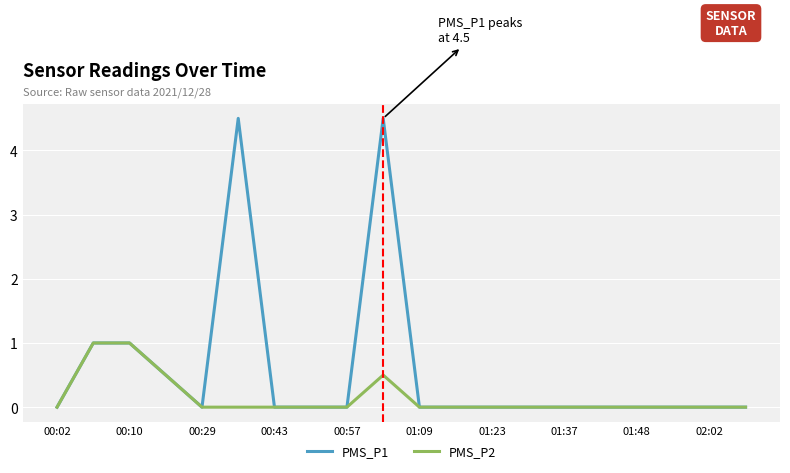

What is the greatest value displayed?

4.5